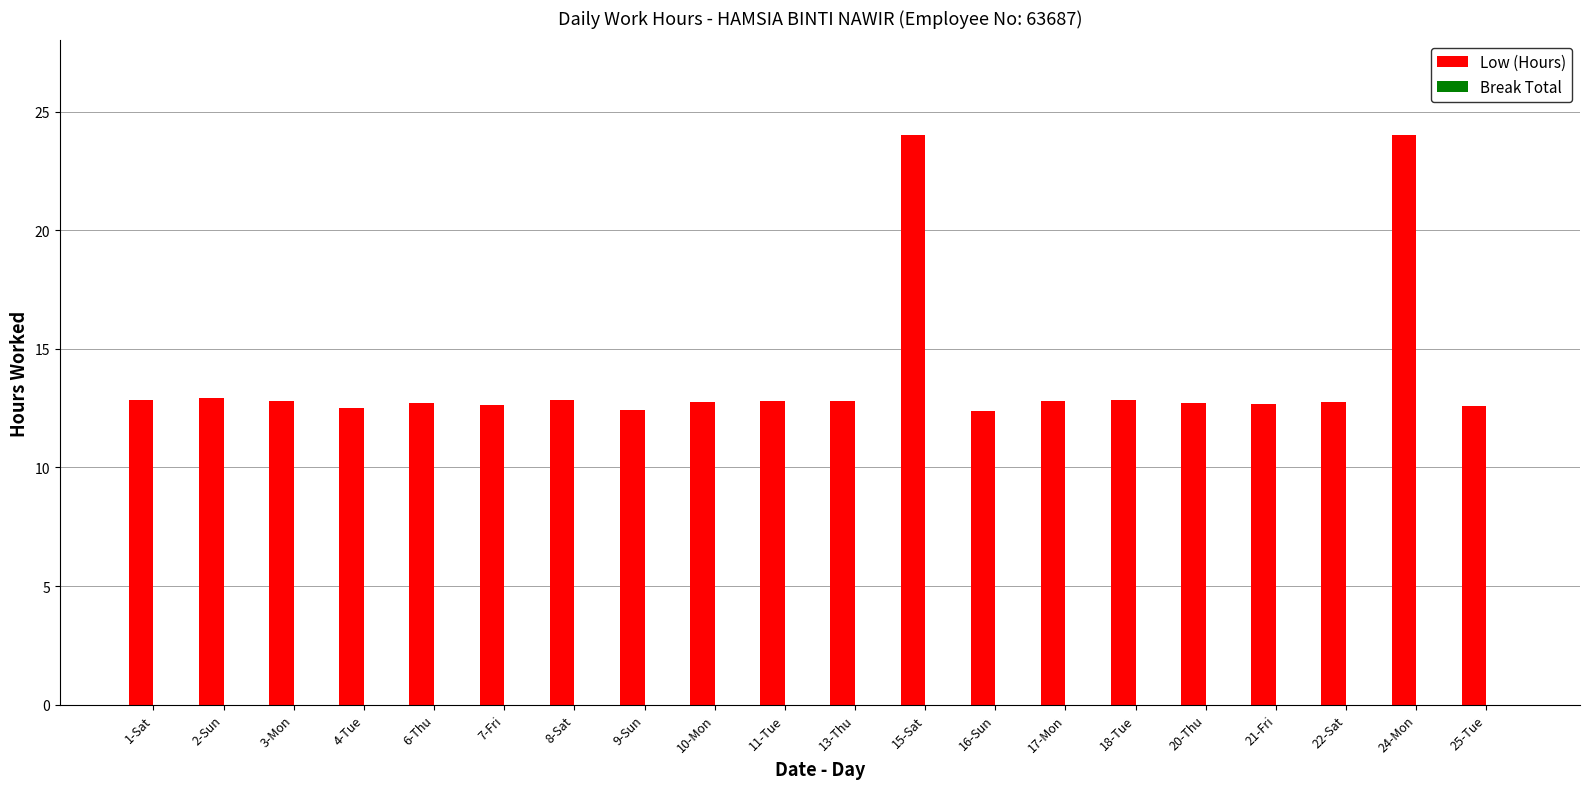

True or false: the data shows 12.5 at 4-Tue.

True